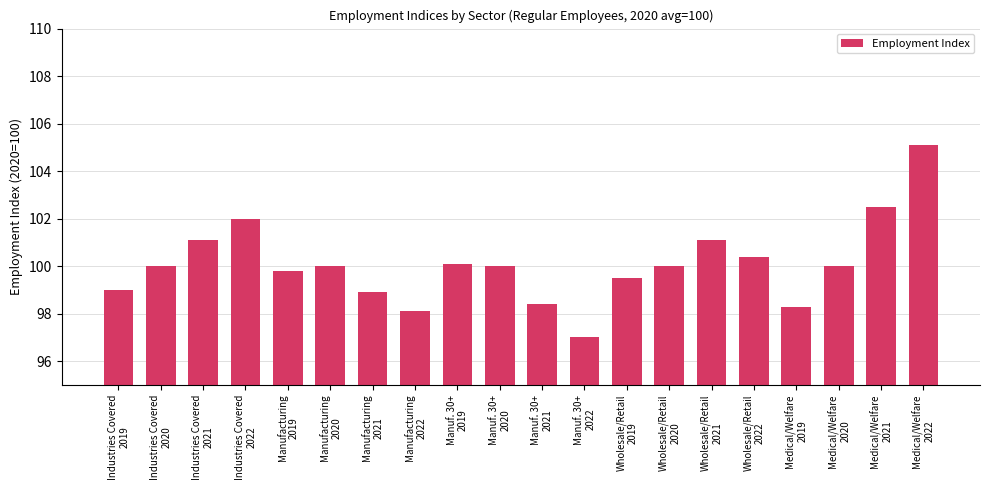

Reading left to right, transcribe all the data shown in this chart.

Industries Covered
2019=99.0	Industries Covered
2020=100.0	Industries Covered
2021=101.1	Industries Covered
2022=102.0	Manufacturing
2019=99.8	Manufacturing
2020=100.0	Manufacturing
2021=98.9	Manufacturing
2022=98.1	Manuf. 30+
2019=100.1	Manuf. 30+
2020=100.0	Manuf. 30+
2021=98.4	Manuf. 30+
2022=97.0	Wholesale/Retail
2019=99.5	Wholesale/Retail
2020=100.0	Wholesale/Retail
2021=101.1	Wholesale/Retail
2022=100.4	Medical/Welfare
2019=98.3	Medical/Welfare
2020=100.0	Medical/Welfare
2021=102.5	Medical/Welfare
2022=105.1